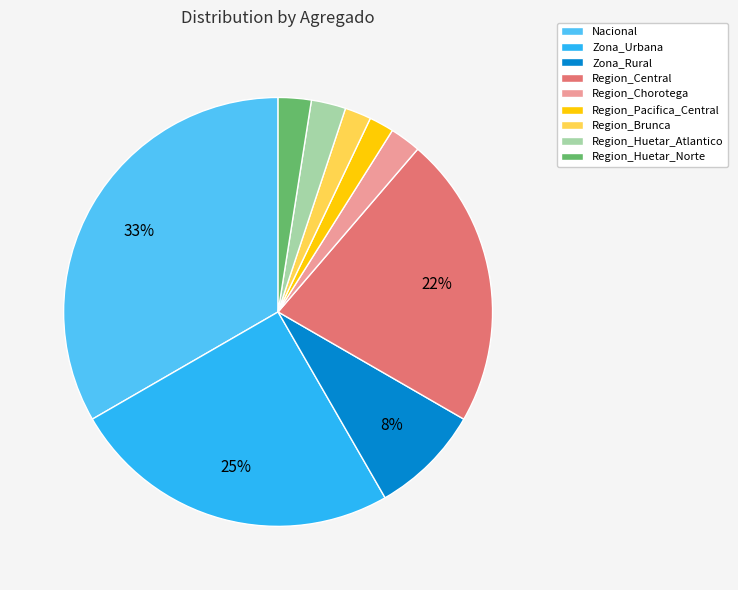

True or false: Nacional accounts for 33% of the total.

True